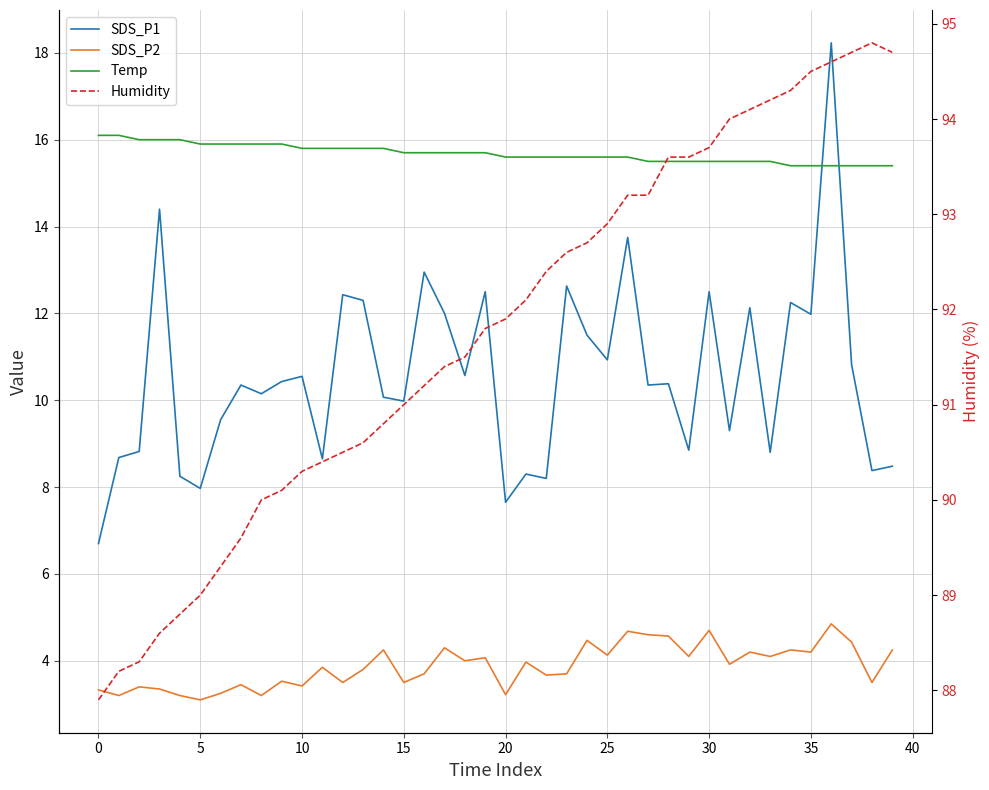

Rank the series at 15 from highest to lowest value.

Humidity, Temp, SDS_P1, SDS_P2